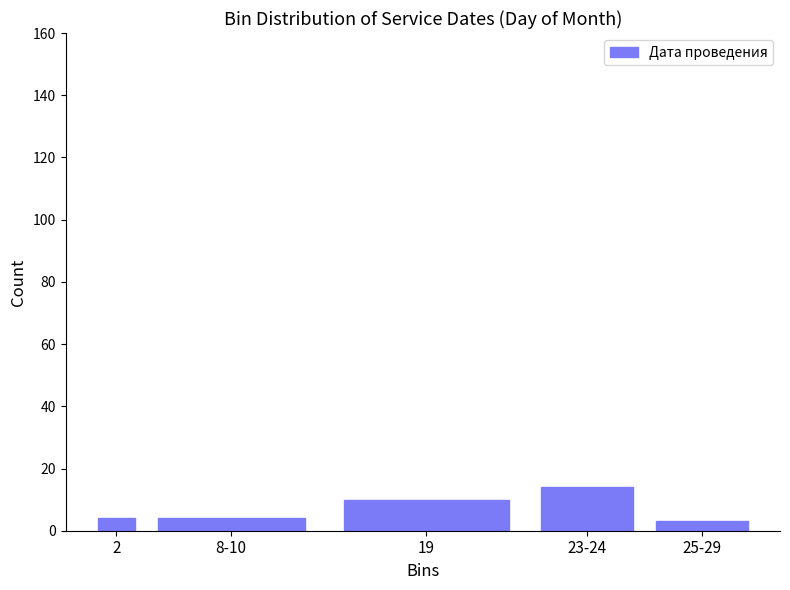

Reading left to right, list all the values displayed in this chart.

4	4	10	14	3